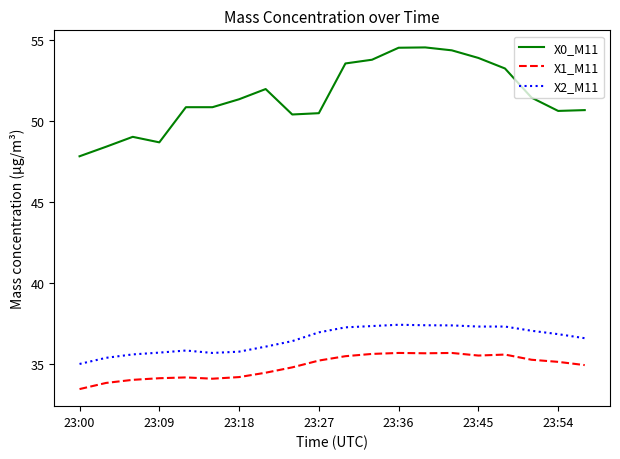

Which series has the largest total across all categories?

X0_M11